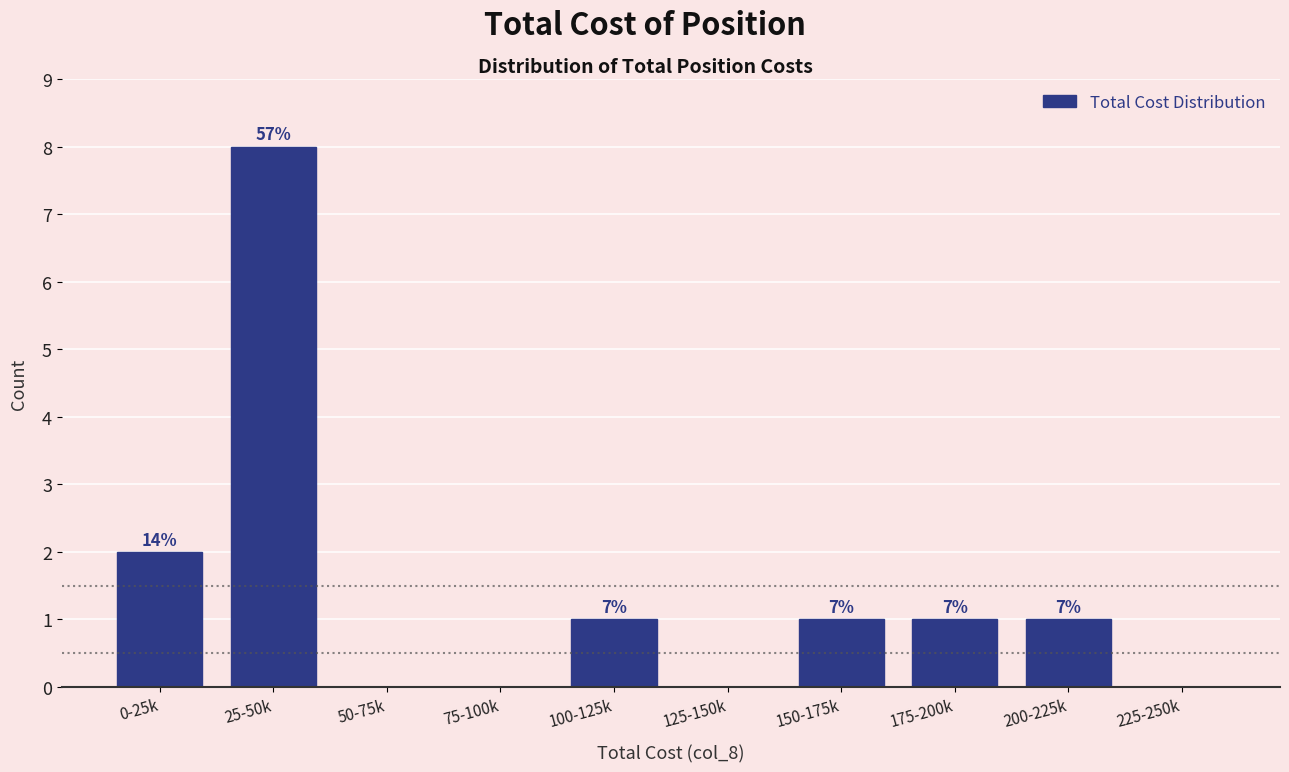

Are the bars horizontal?

No